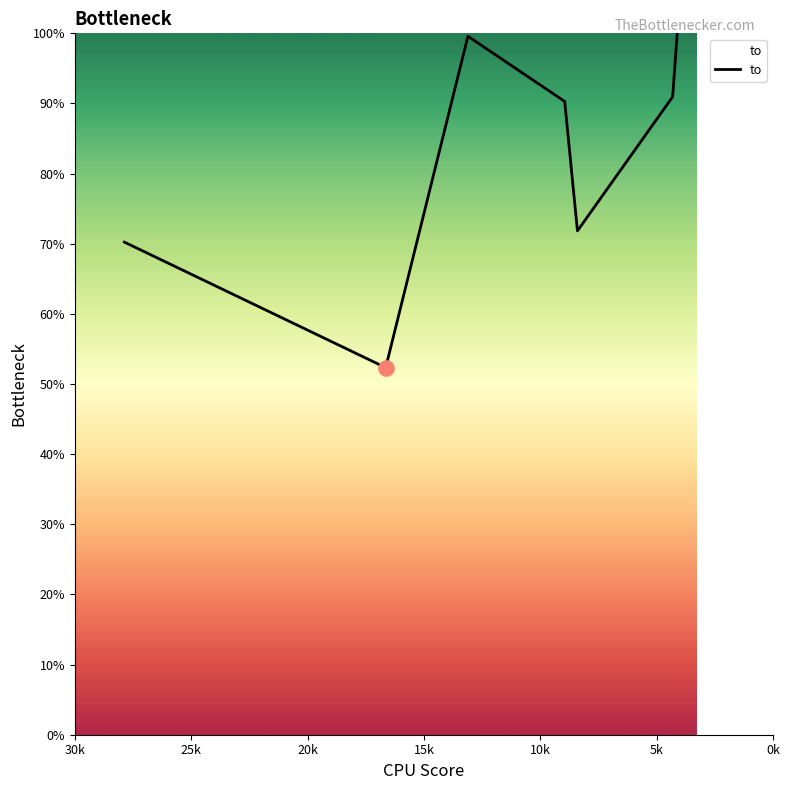

Approximately how many times larger is the value at 25k compared to 0k?

0.5